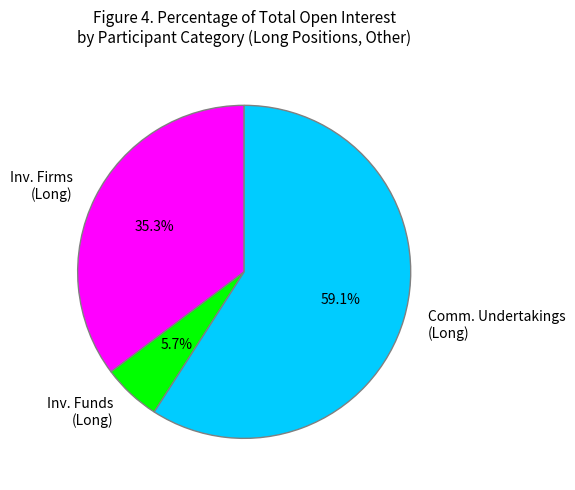

Which slice is the smallest?

Inv. Funds (Long)